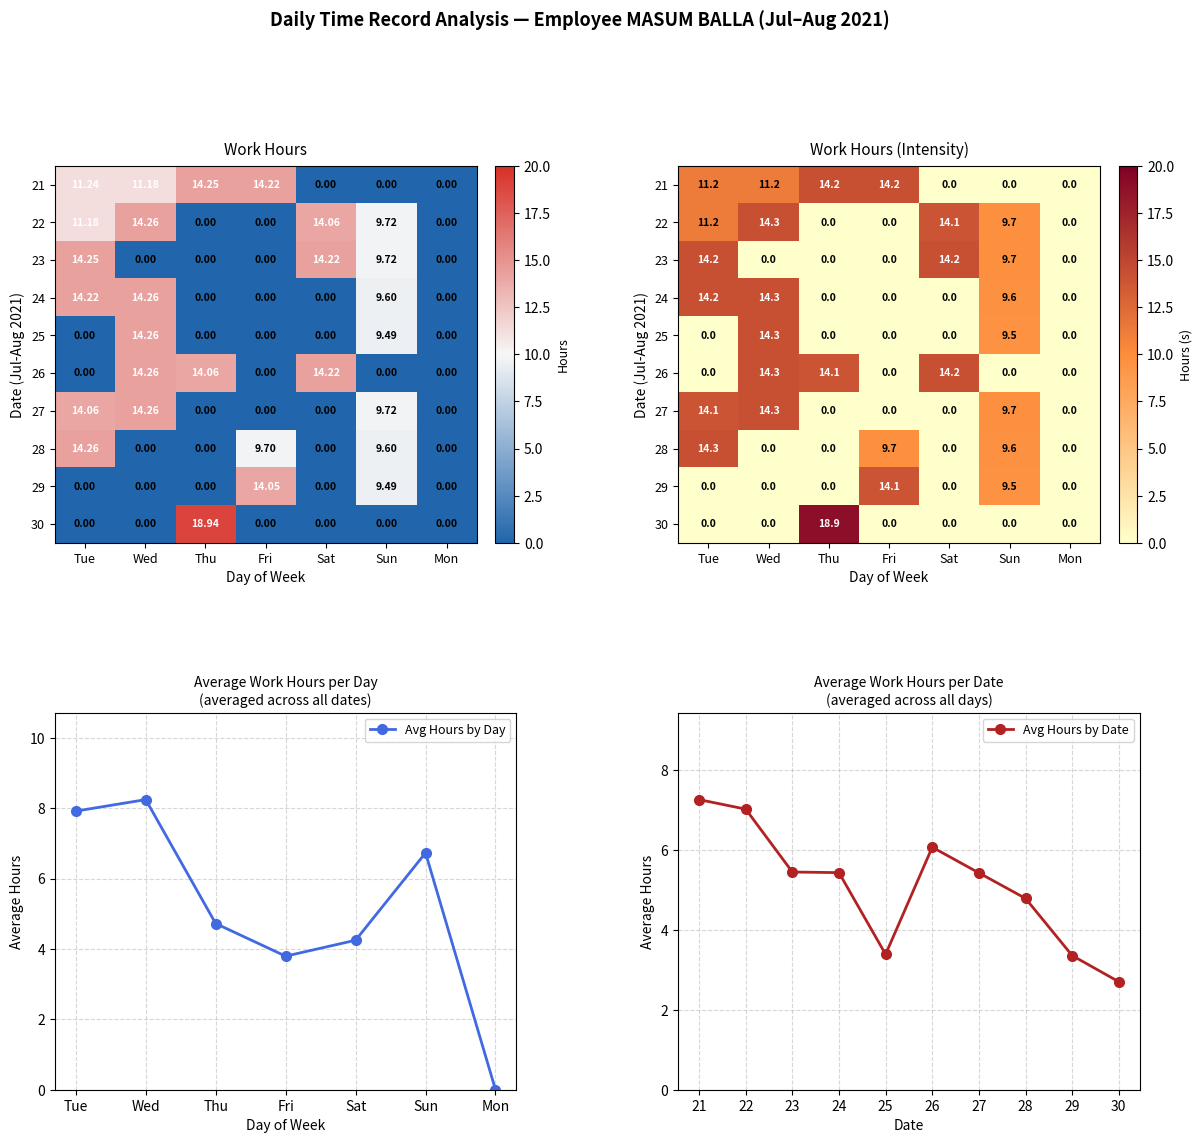

Which series has the largest total across all categories?

21